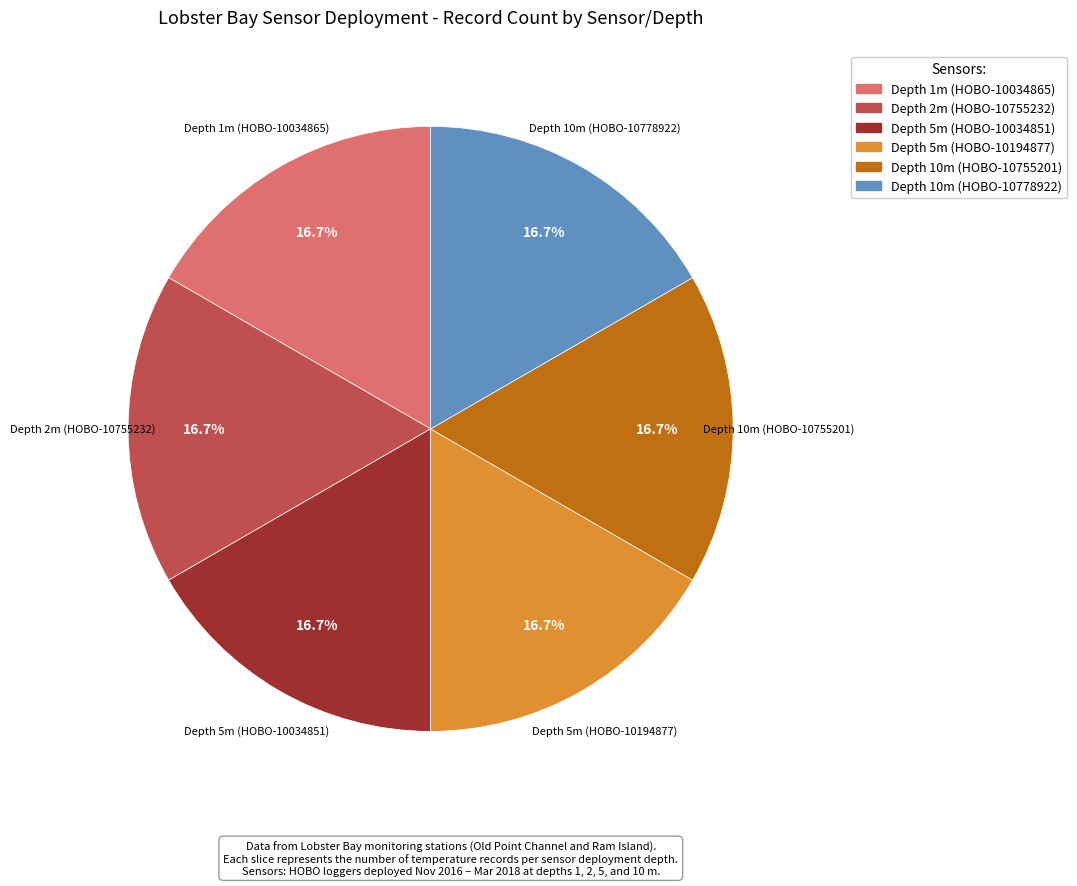

Count the number of slices in the pie.

6